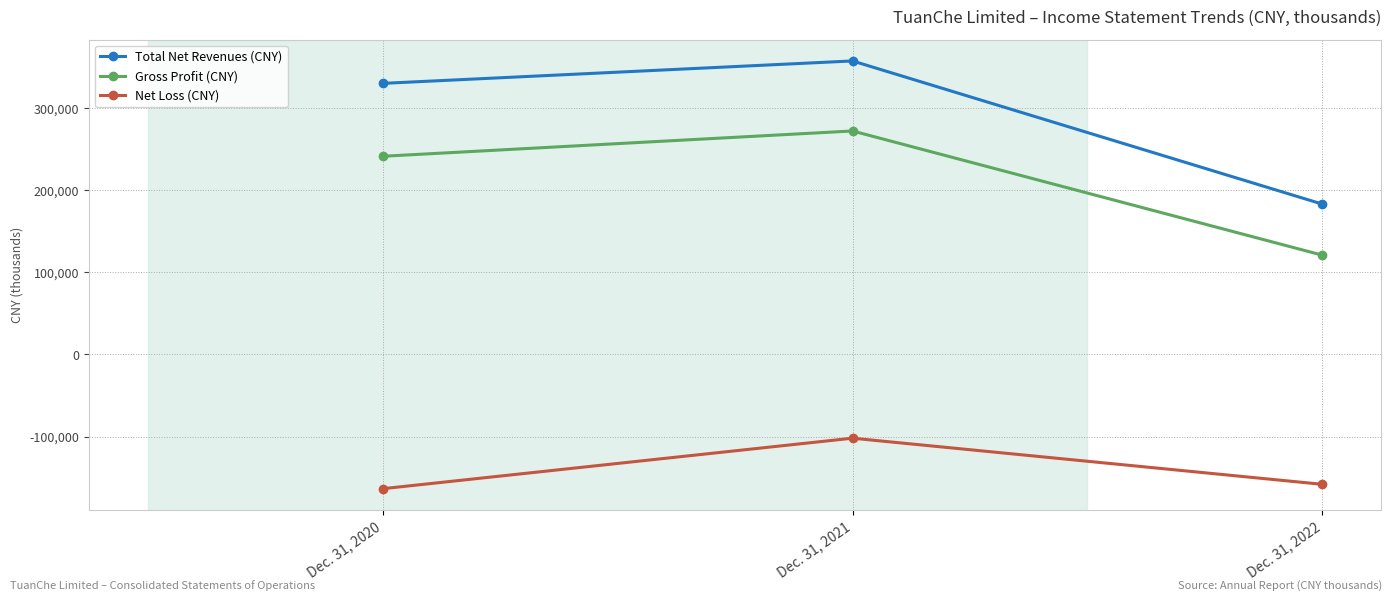

The Gross Profit (CNY) series shows 63039 at Dec. 31, 2020. True or false?

False